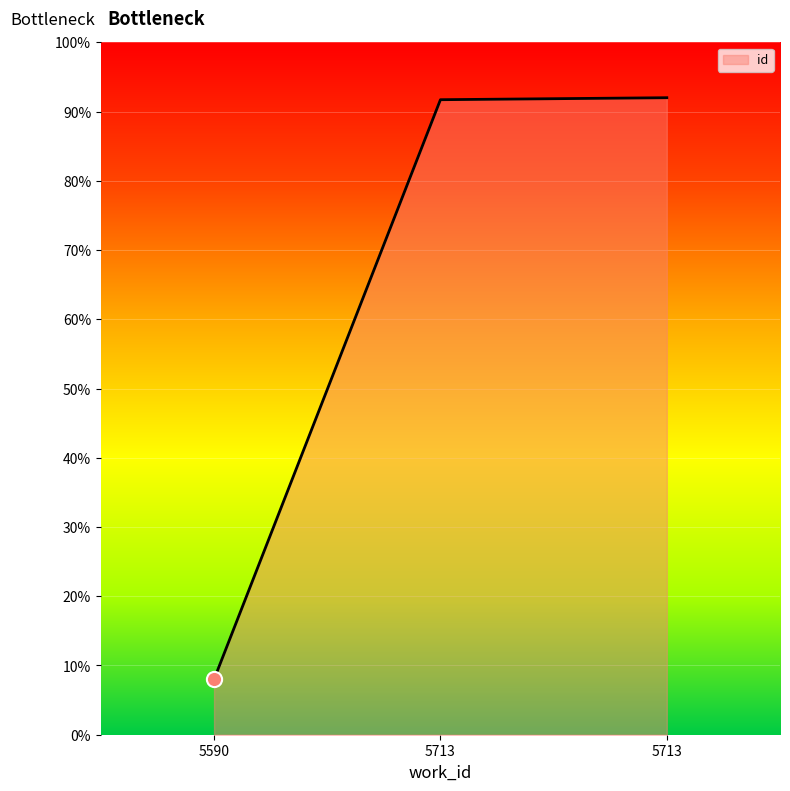

How many lines are shown in the chart?

1